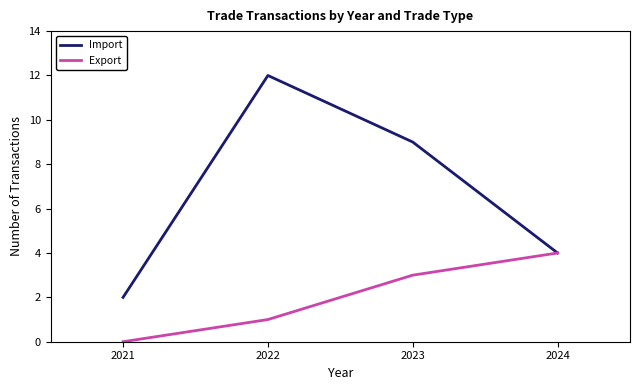

Rank the series by their maximum value, from highest to lowest.

Import, Export